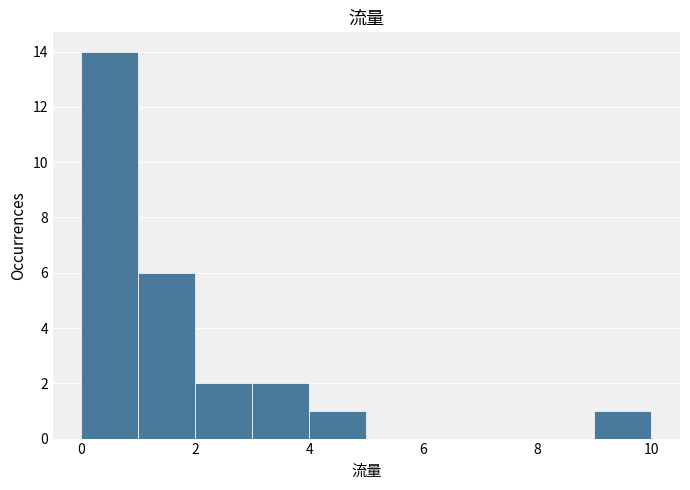

Over which range of the x-axis is the bar tallest?

0 to 1